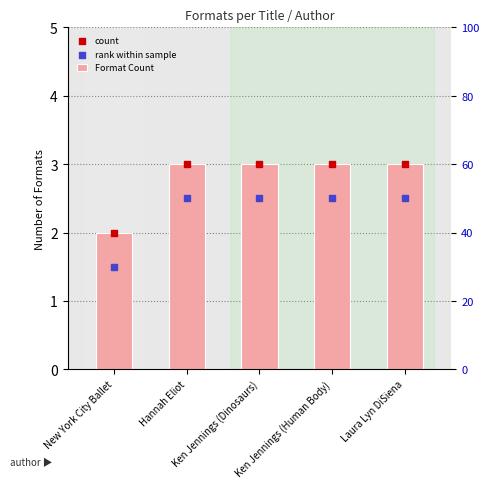

Which series reaches the maximum Y coordinate?

Format Count